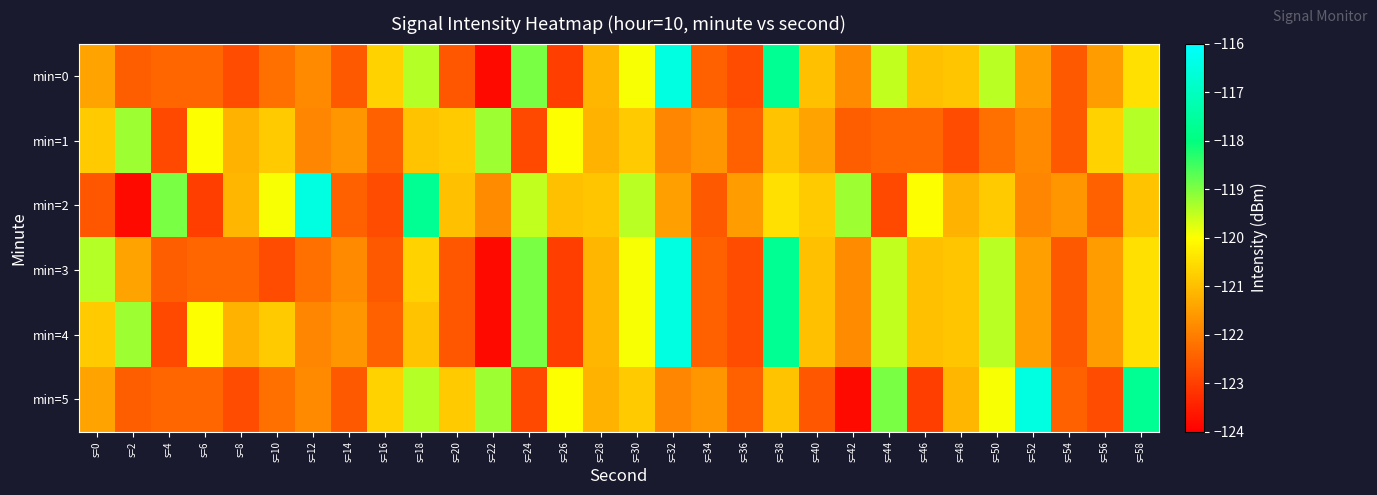

Which series has the largest range (max minus min)?

min=0